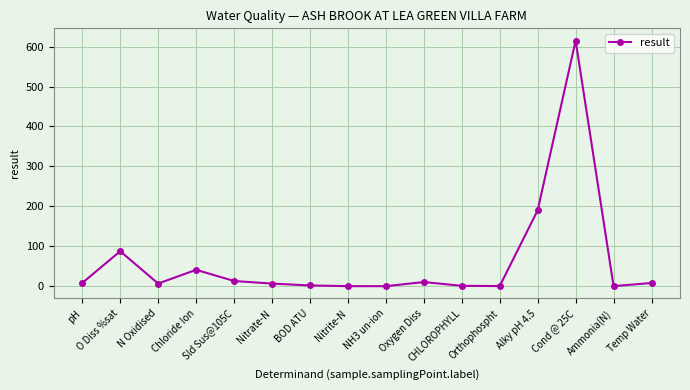

How many lines are shown in the chart?

1